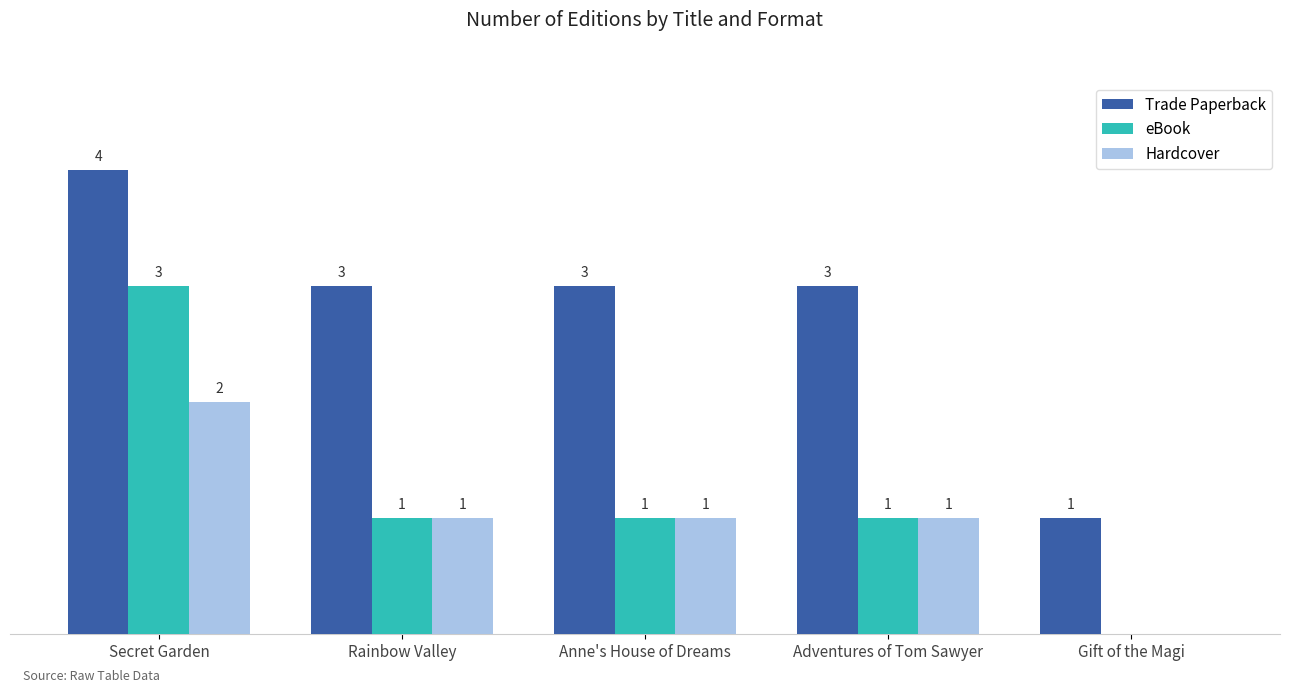

Is the value of eBook at Gift of the Magi greater than the value of Hardcover at Adventures of Tom Sawyer?

No